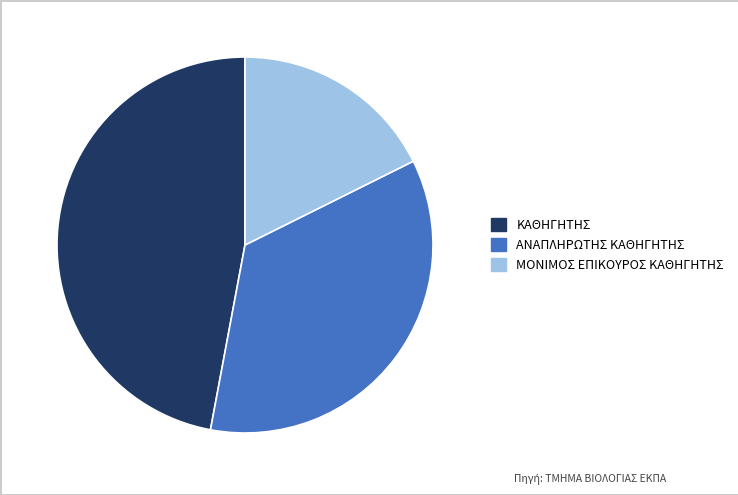

How many slices are in this pie chart?

3